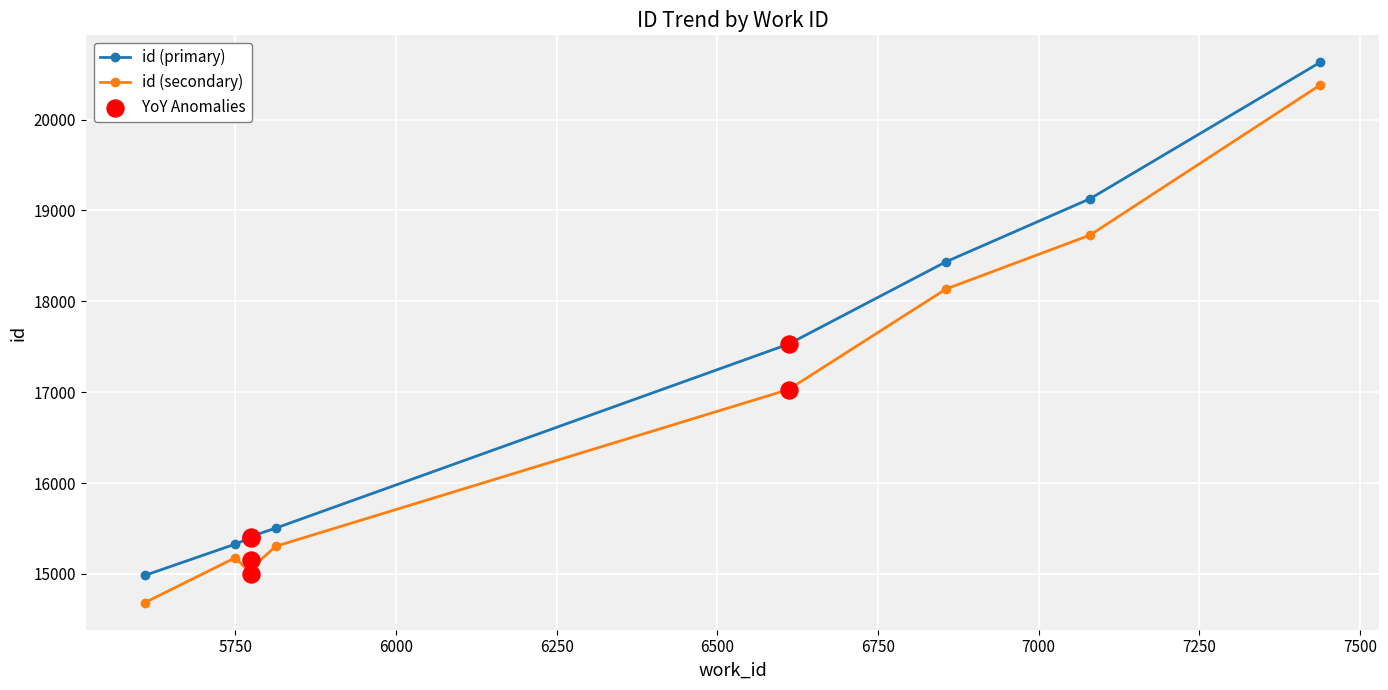

Which series contains the lowest Y value?

id